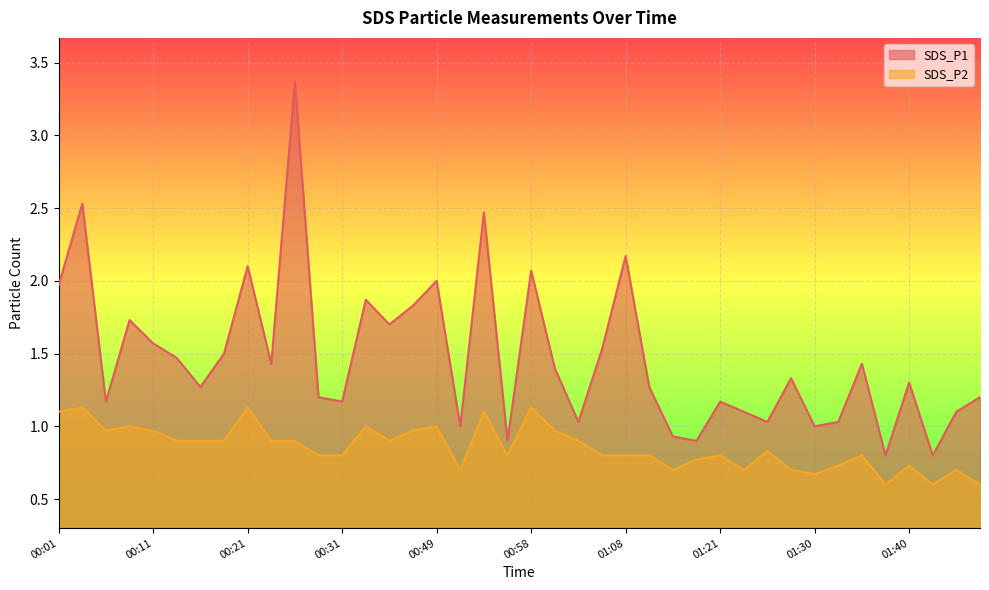

What is the spread (max minus min) of values at 00:56?

0.1